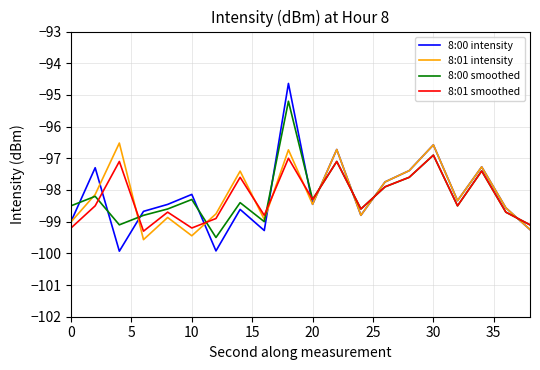

True or false: 8:01 intensity and 8:01 smoothed cross at least once.

True